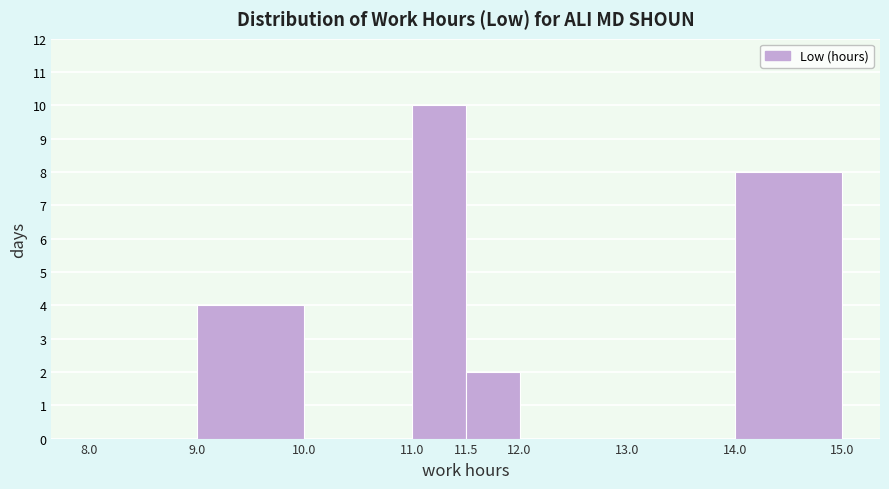

Over which range of the x-axis is the bar tallest?

11.0 to 11.5